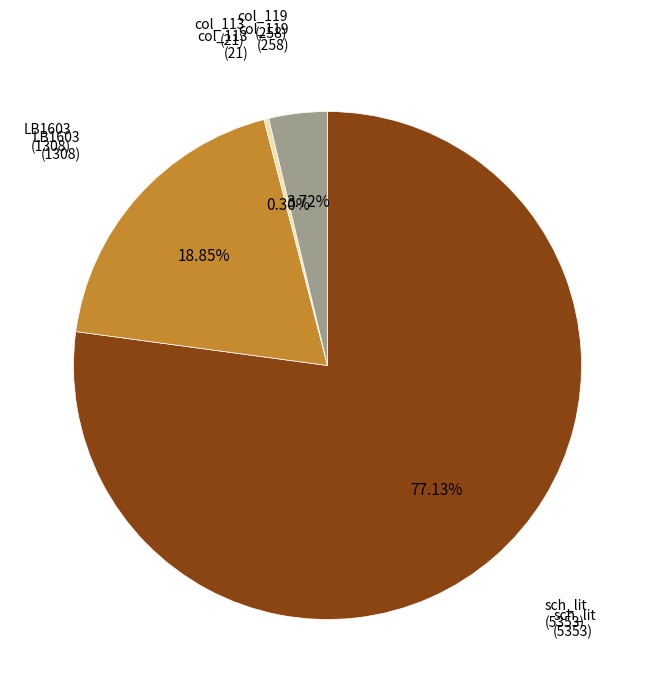

Does any single category account for the majority?

Yes